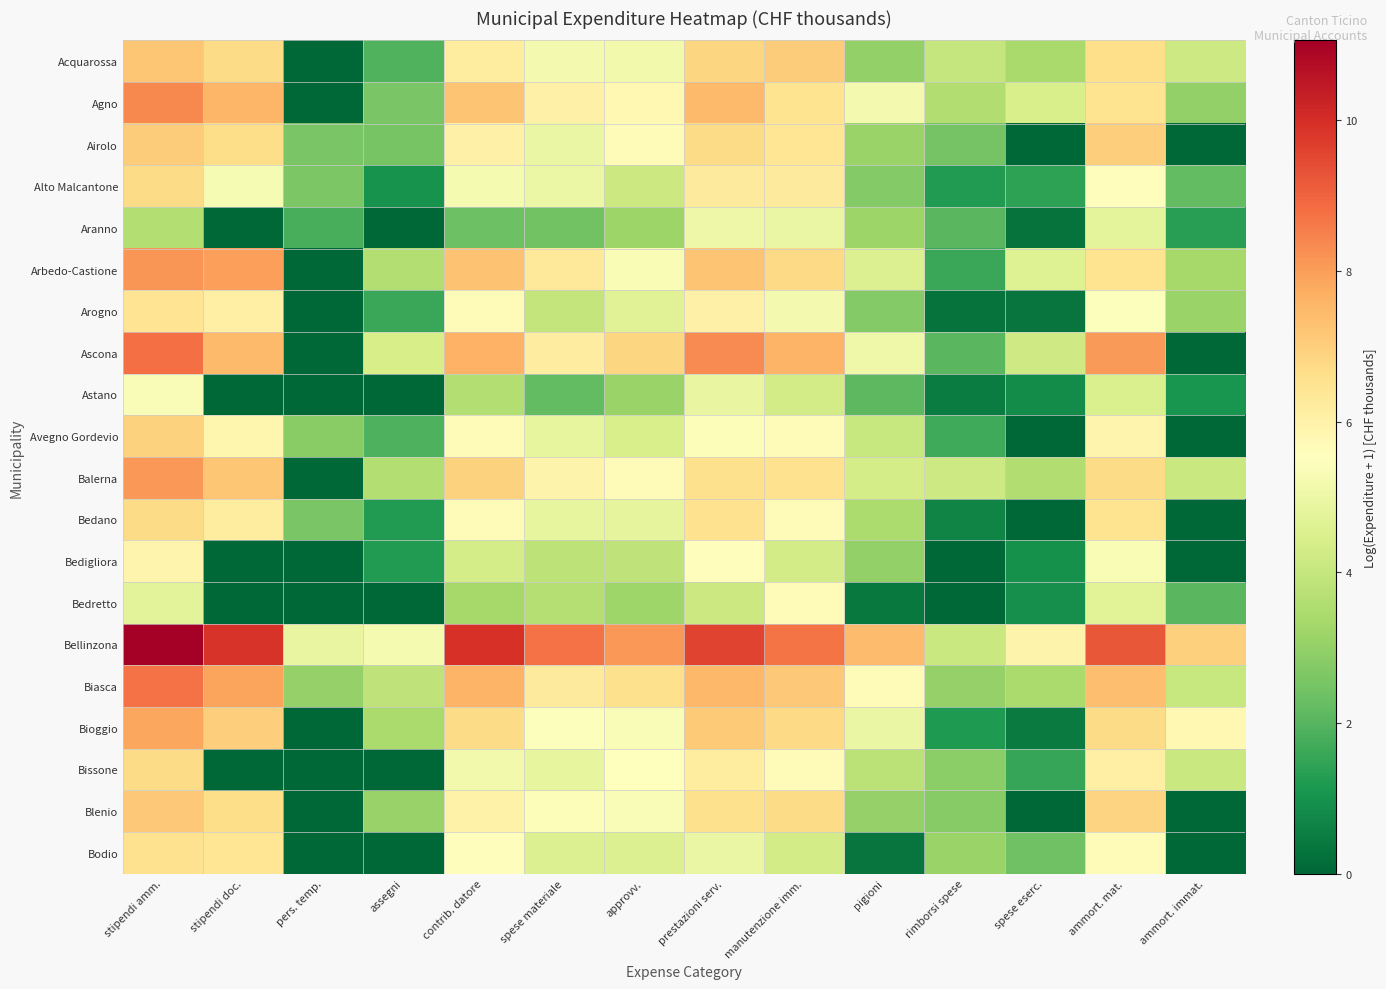

How many categories are shown in the chart?

14